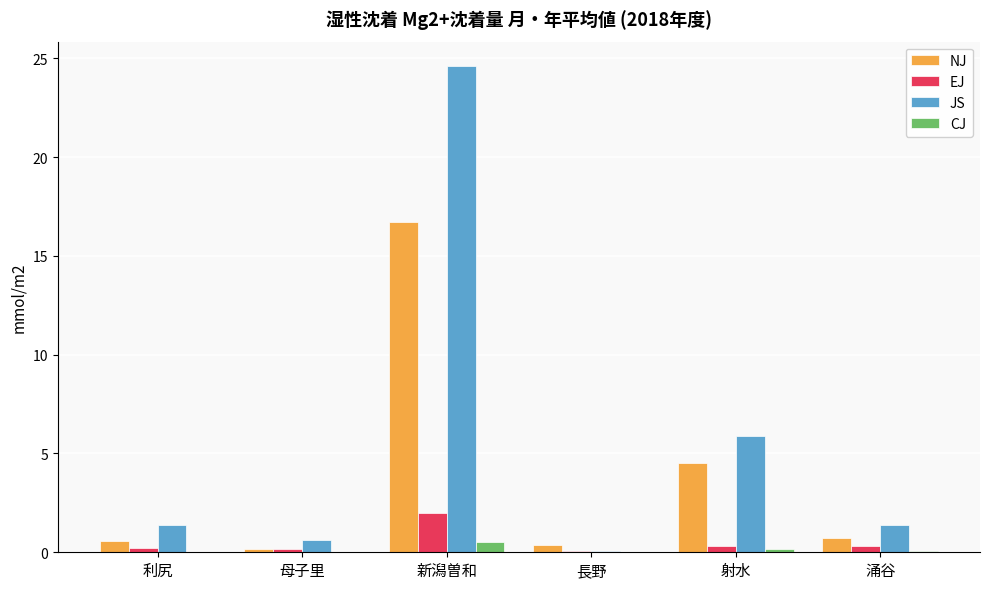

How many data points in JS are above 1?

4